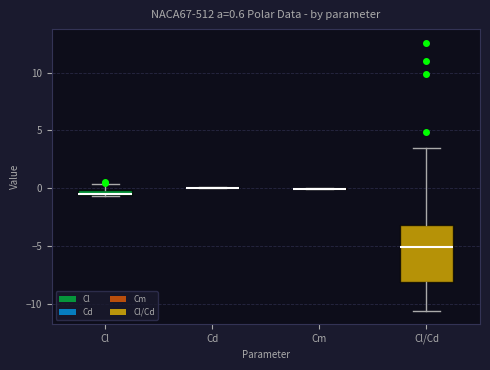

Which box is the tallest, from its lower edge to its upper edge?

Cl/Cd